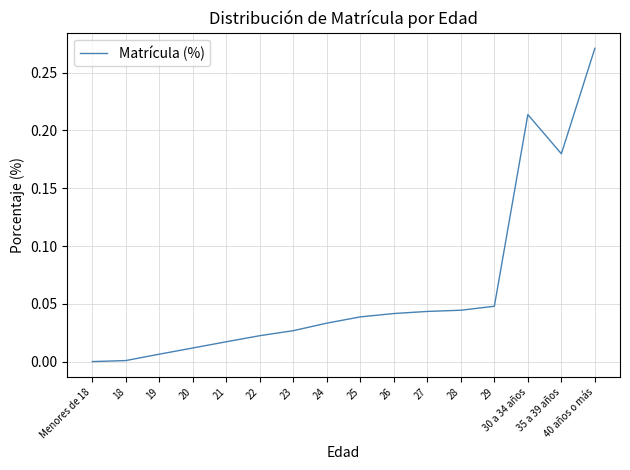

How many lines are shown in the chart?

1